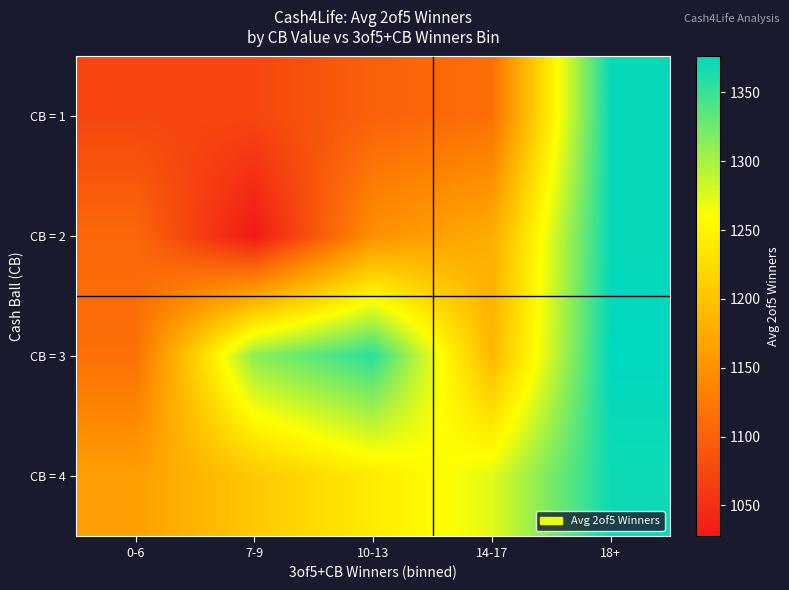

List the series in order of their peak value, lowest first.

CB = 4, CB = 1, CB = 2, CB = 3